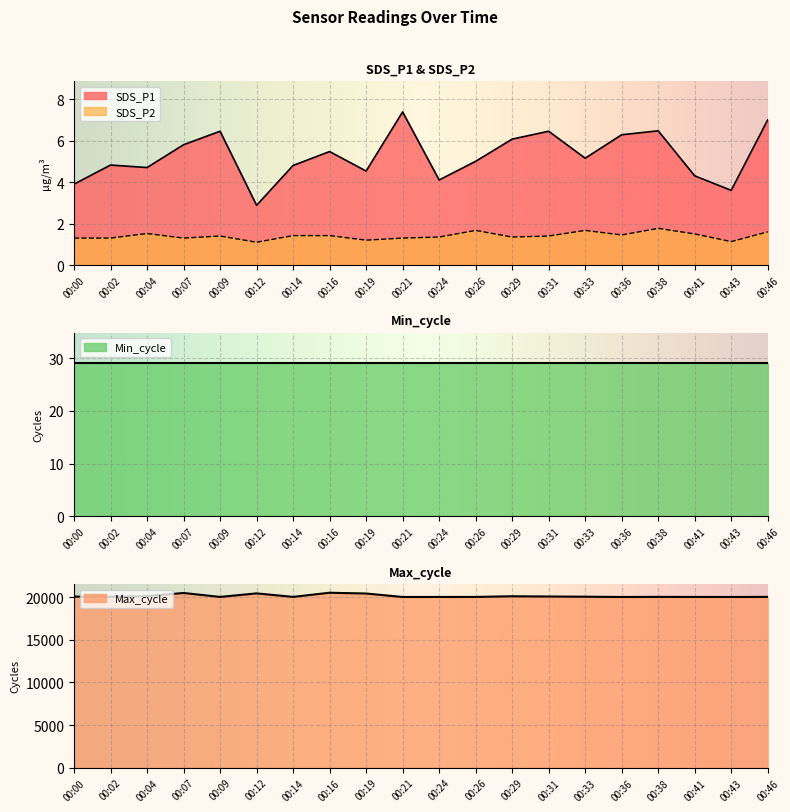

What is the minimum value for SDS_P2?

1.1